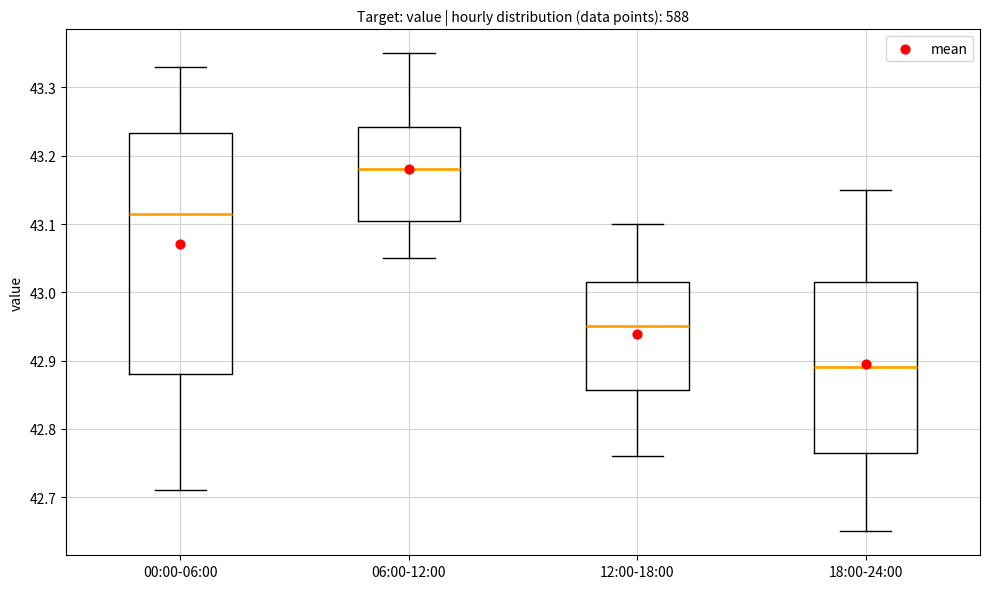

Comparing the boxes themselves (not the whiskers), which one is the tallest?

00:00-06:00